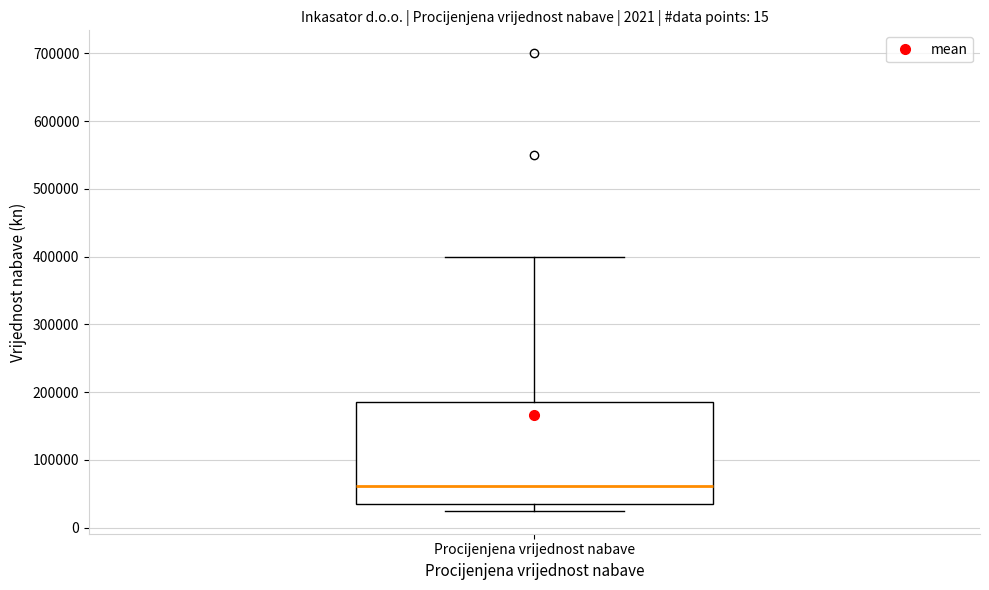

Read this box plot against the y-axis: the position of the median line, the range covered by the box, and the ends of both whiskers. The values are not printed on the chart, so give them approximately, as read against the axis.

median 60000, box 40000 to 190000, whiskers 30000 to 400000